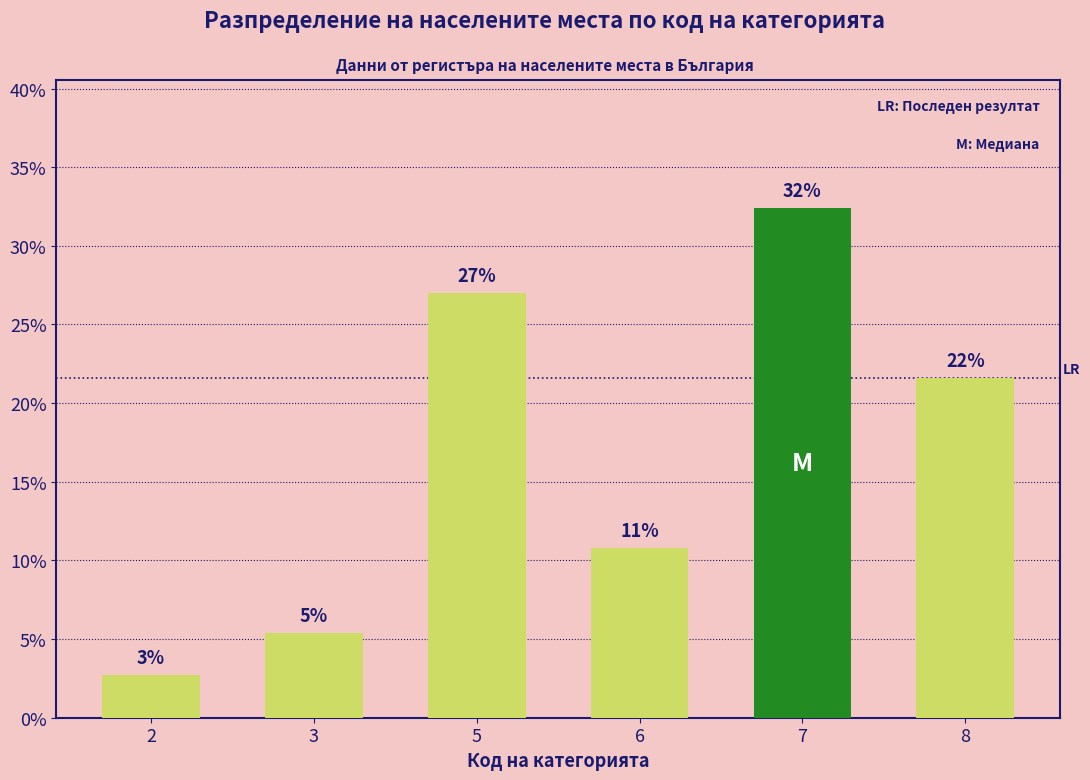

Does the chart contain any negative values?

No